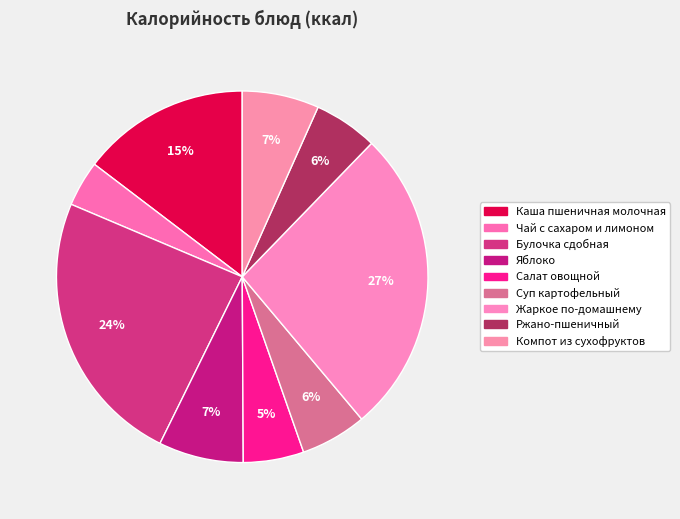

Is it true that Ржано-пшеничный is 6% of the pie?

True